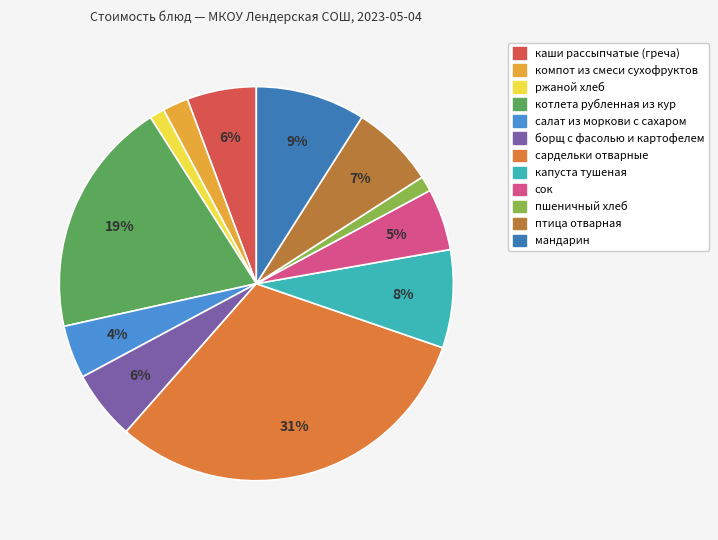

What percentage is the сок slice, to the nearest percent?

5%